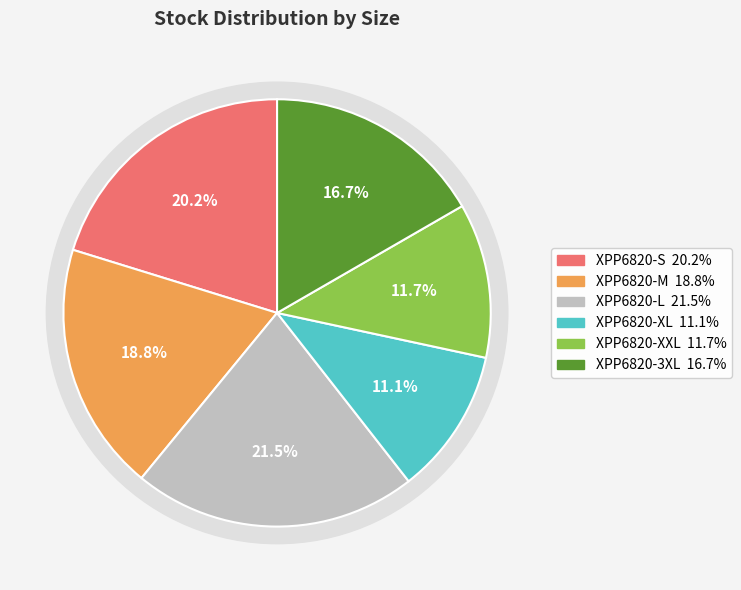

How many slices are in this pie chart?

6